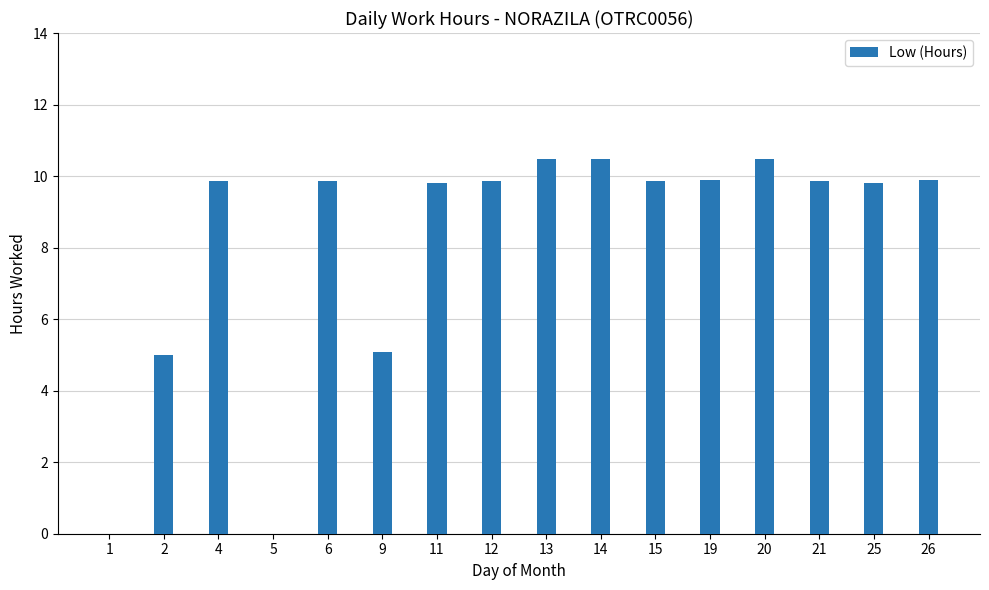

At which label does the data first exceed 9?

4